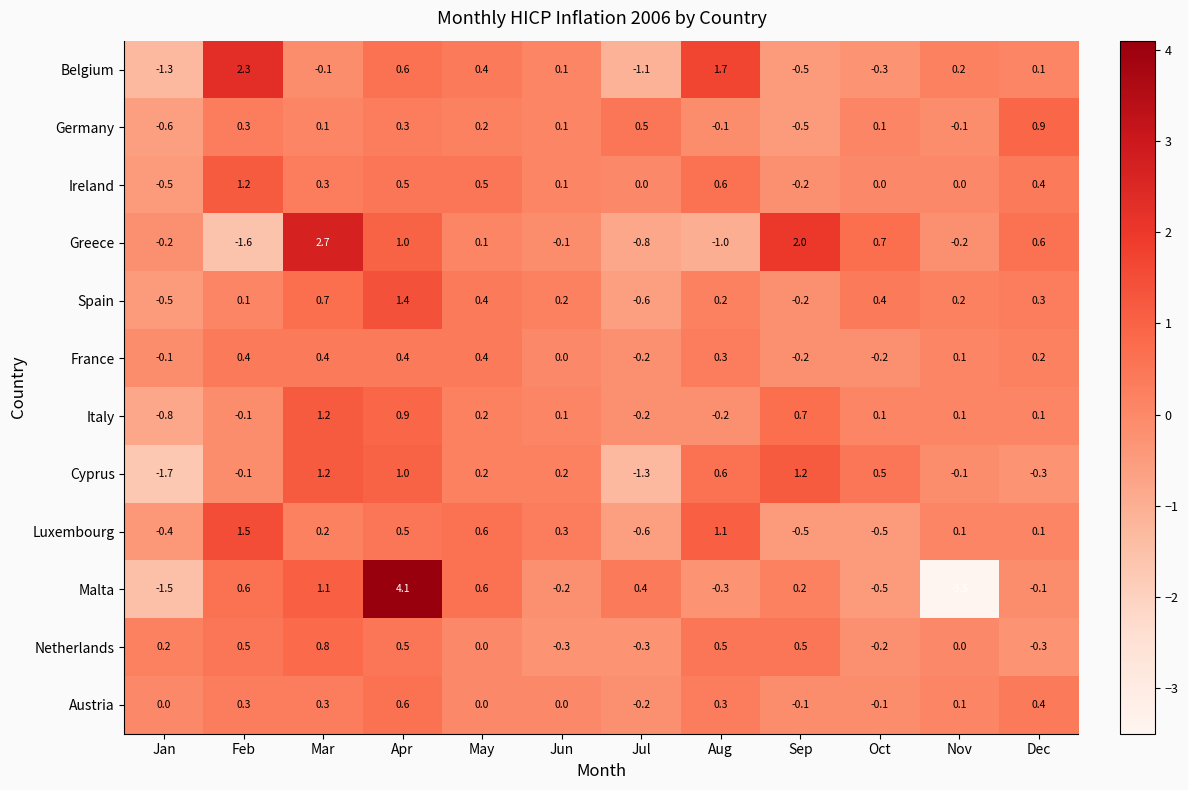

True or false: Italy has a value of -0.8 at Jan.

True